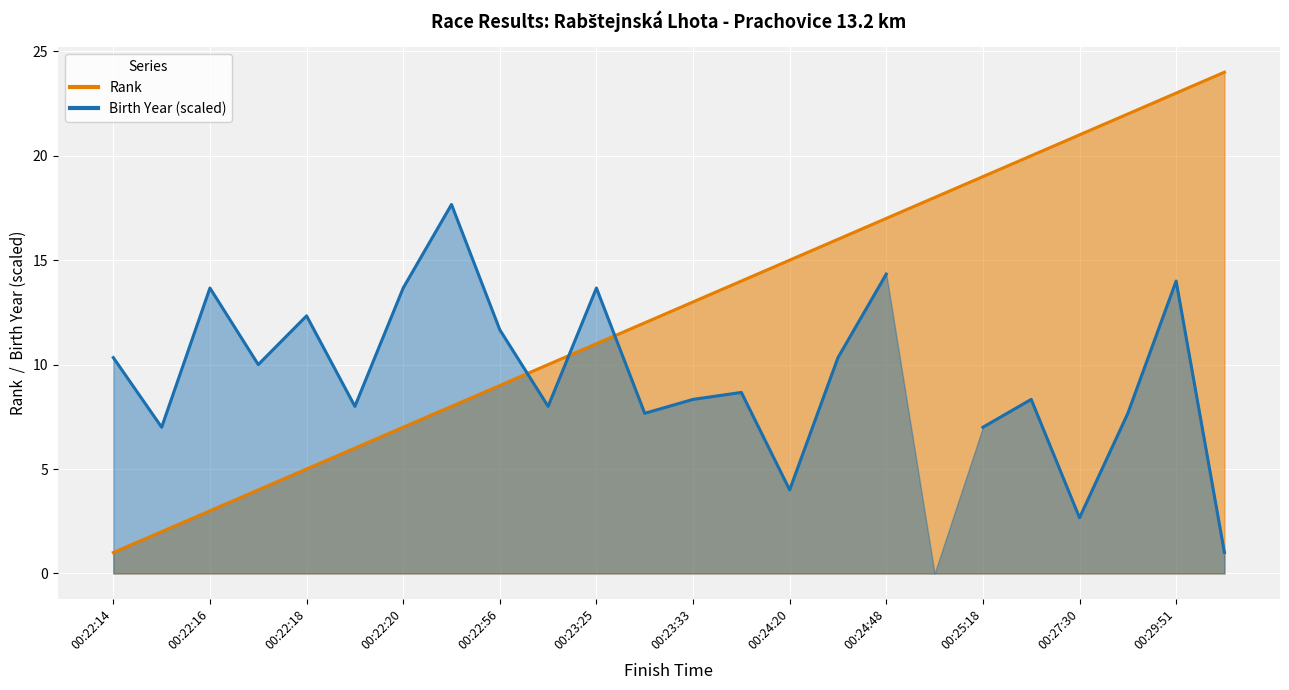

The value at 00:22:50 is 2. True or false?

False